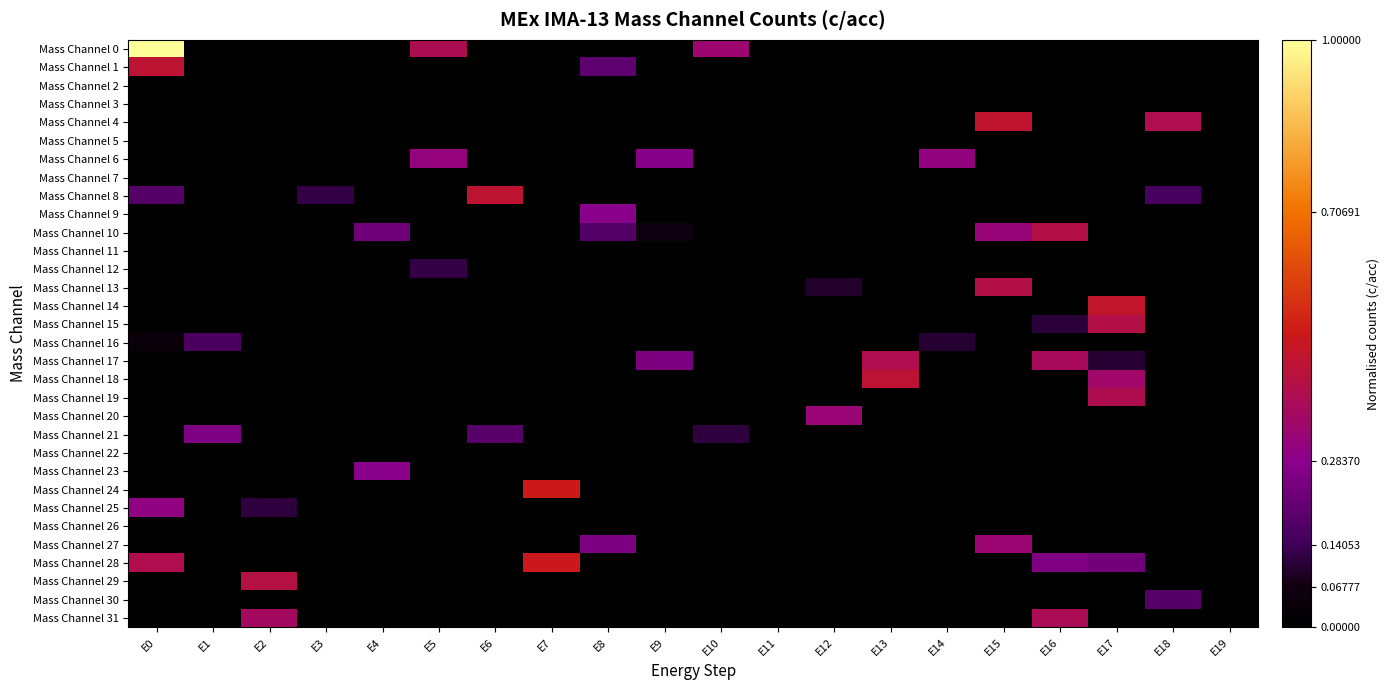

Rank the series at E6 from highest to lowest value.

Mass Channel 8, Mass Channel 21, Mass Channel 0, Mass Channel 1, Mass Channel 2, Mass Channel 3, Mass Channel 4, Mass Channel 5, Mass Channel 6, Mass Channel 7, Mass Channel 9, Mass Channel 10, Mass Channel 11, Mass Channel 12, Mass Channel 13, Mass Channel 14, Mass Channel 15, Mass Channel 16, Mass Channel 17, Mass Channel 18, Mass Channel 19, Mass Channel 20, Mass Channel 22, Mass Channel 23, Mass Channel 24, Mass Channel 25, Mass Channel 26, Mass Channel 27, Mass Channel 28, Mass Channel 29, Mass Channel 30, Mass Channel 31